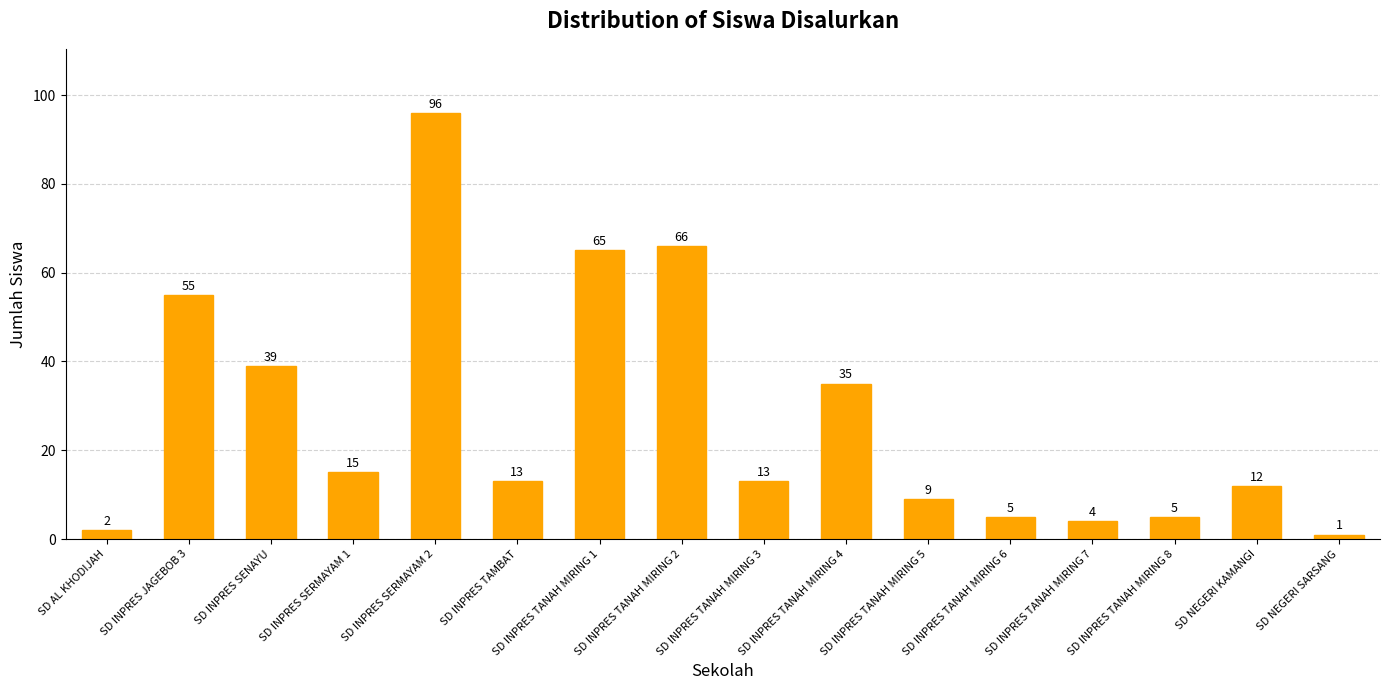

What position from the left is SD INPRES TANAH MIRING 3?

9